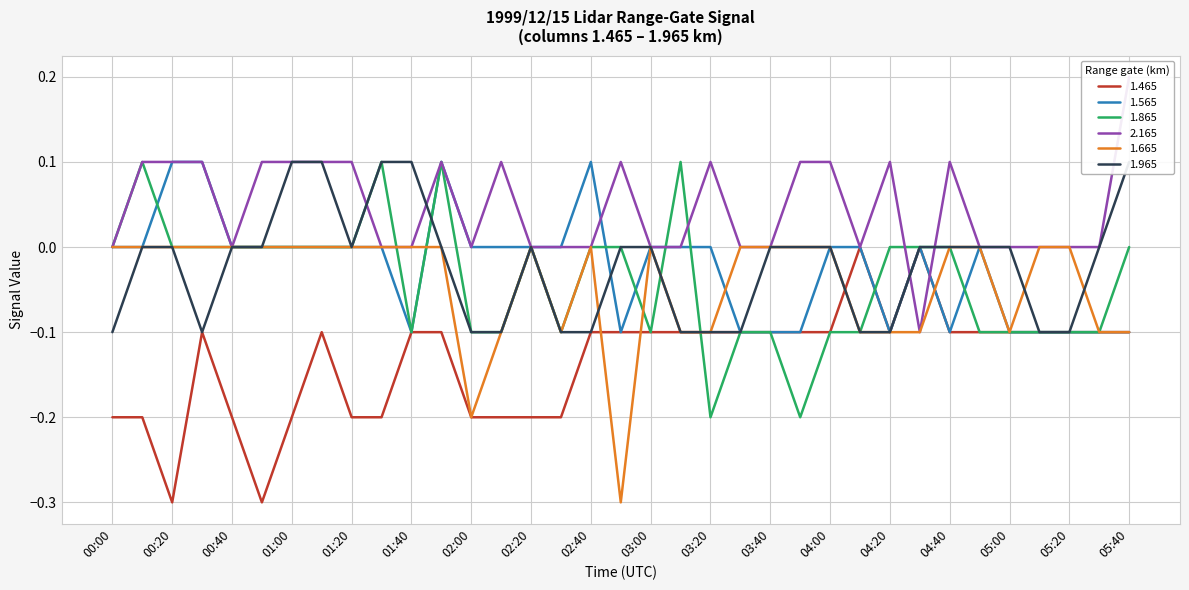

How many intersections are there between 2.165 and 1.565?

3